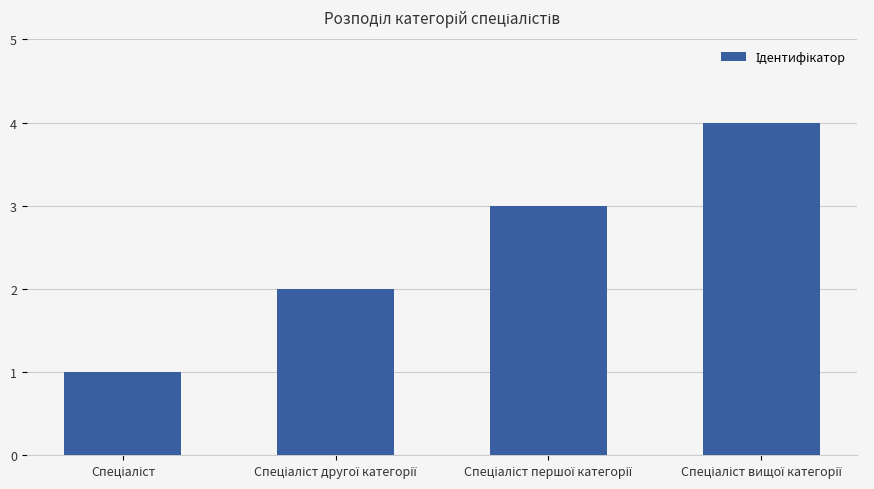

How many values are below 3?

2